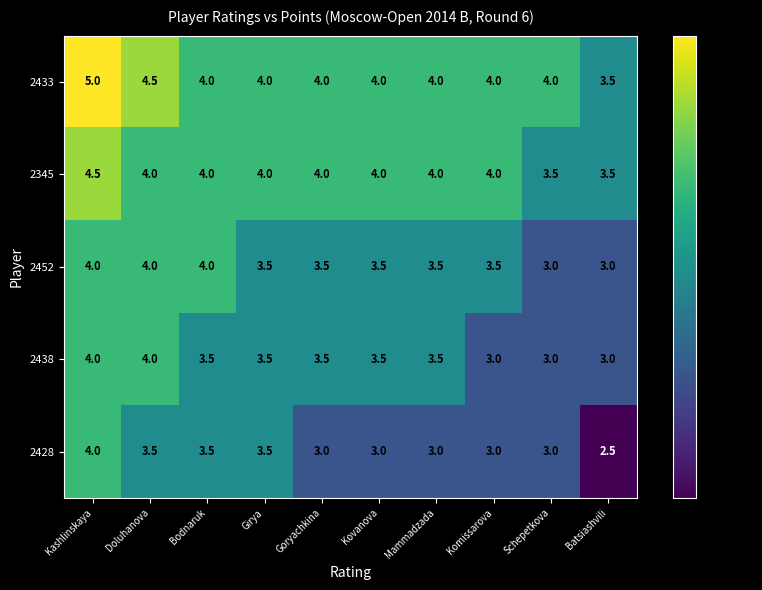

Between Girya and Kovanova, which series saw the biggest shift?

2428